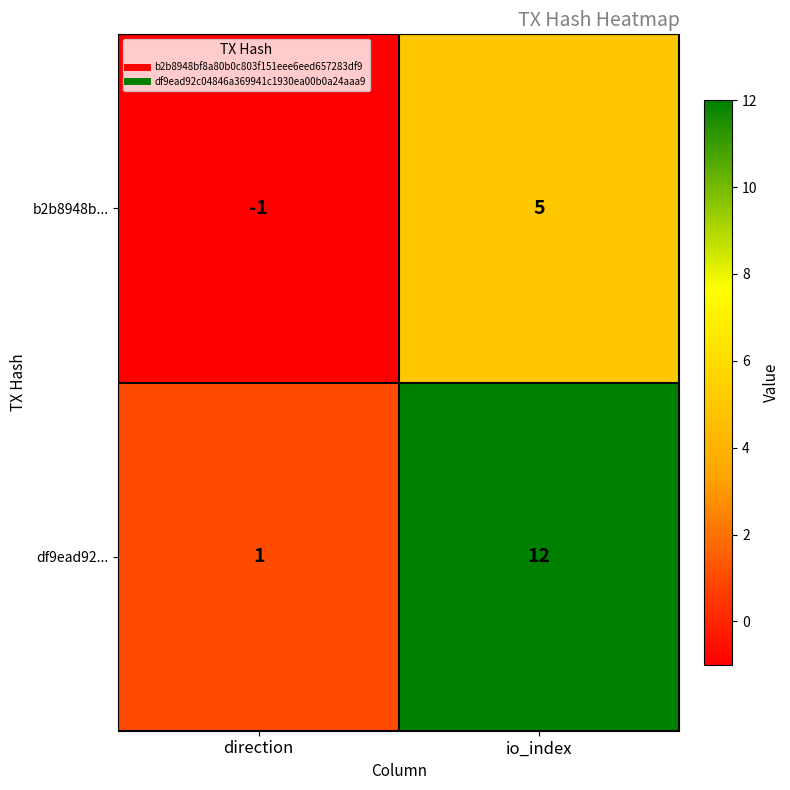

The df9ead92... series shows 12 at io_index. True or false?

True